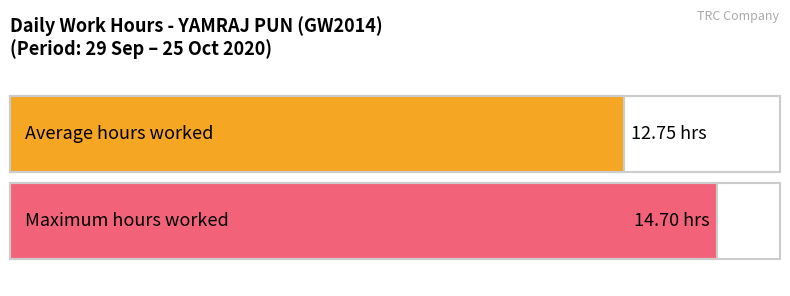

How many distinct data groups are displayed?

1